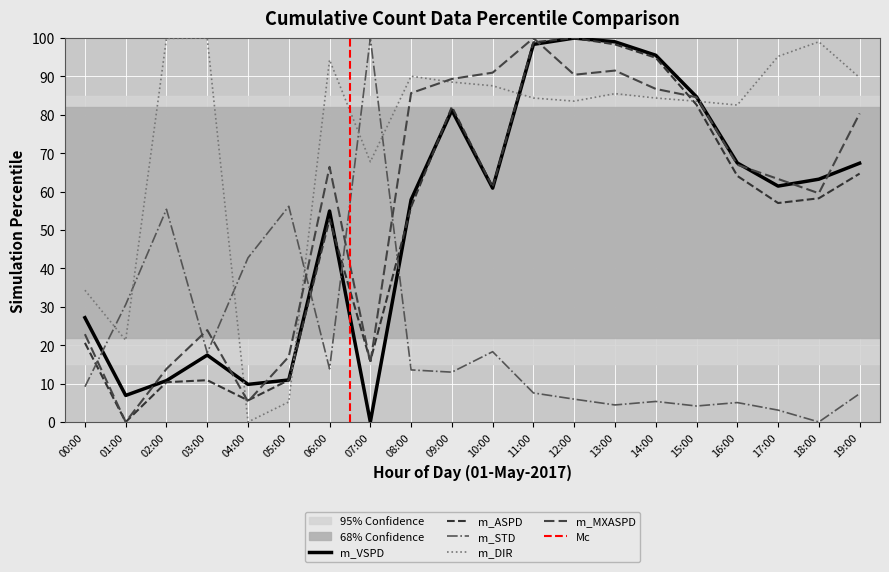

What is the label of the 5th point from the right?

15:00